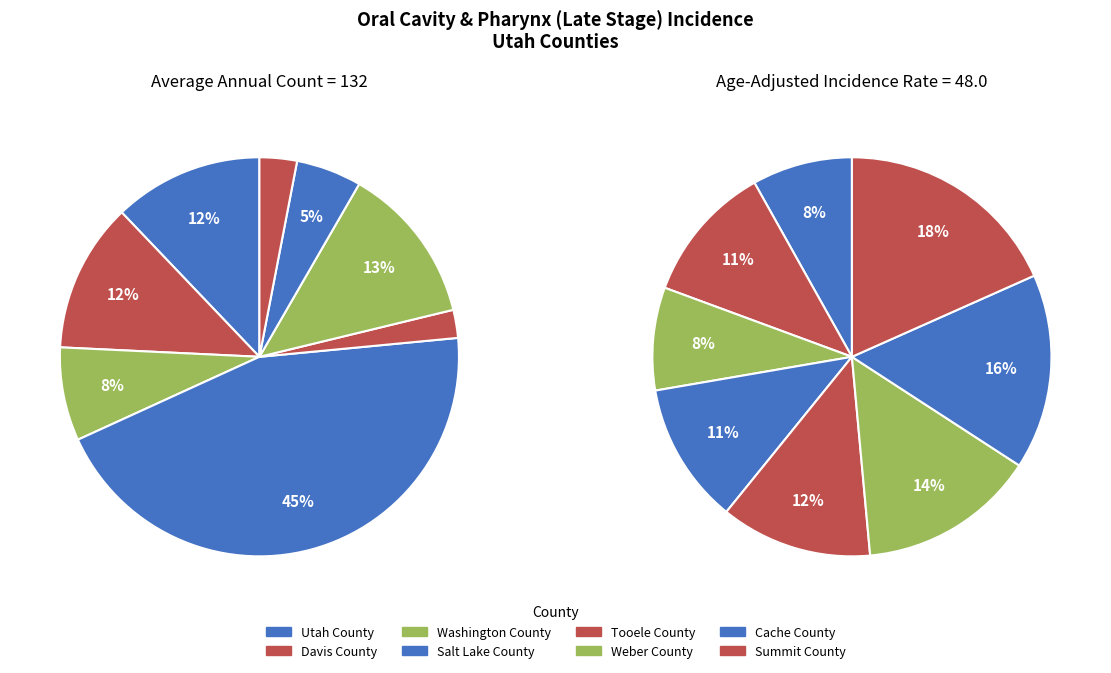

True or false: Cache County accounts for 20% of the total.

False